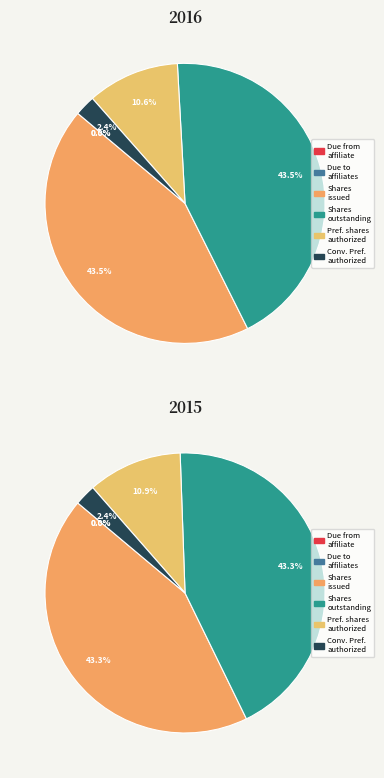

Is there any slice that represents more than half of the pie?

No